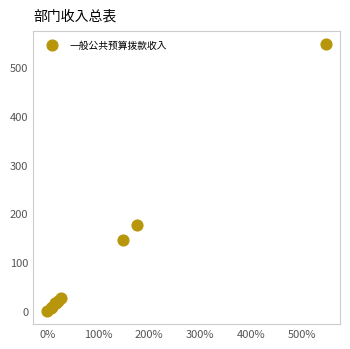

What Y value in the scatter plot is closest to 273?

176.5